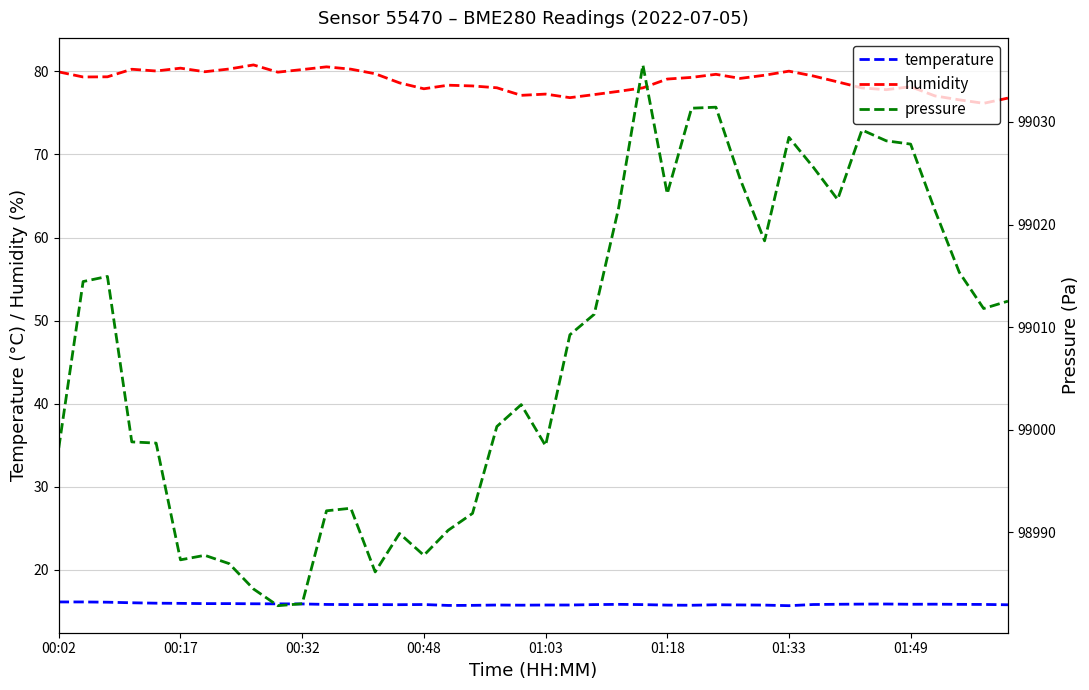

Does the chart display data point markers on the line(s)?

No